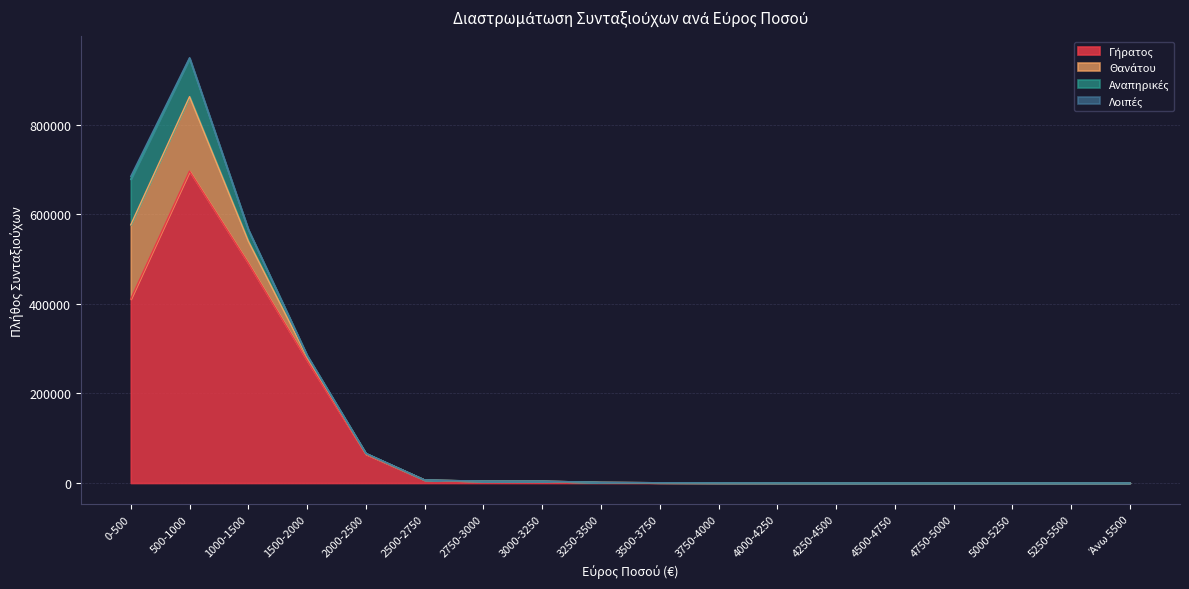

At which label does Θανάτου reach its minimum?

4500-4750